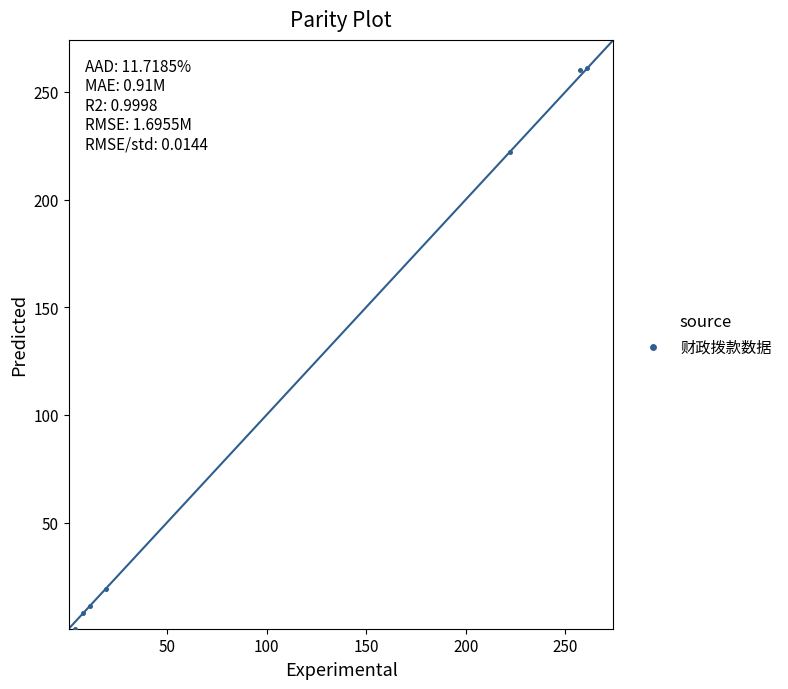

What is the average X value?

111.8